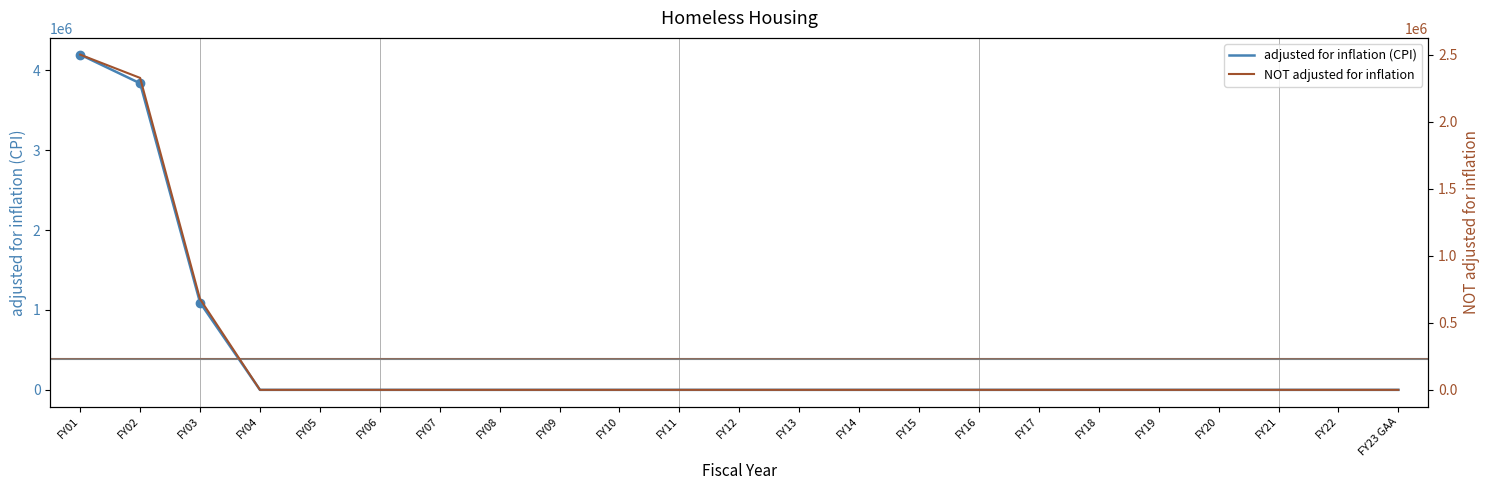

Rank the series by their maximum value, from highest to lowest.

adjusted for inflation (CPI), NOT adjusted for inflation